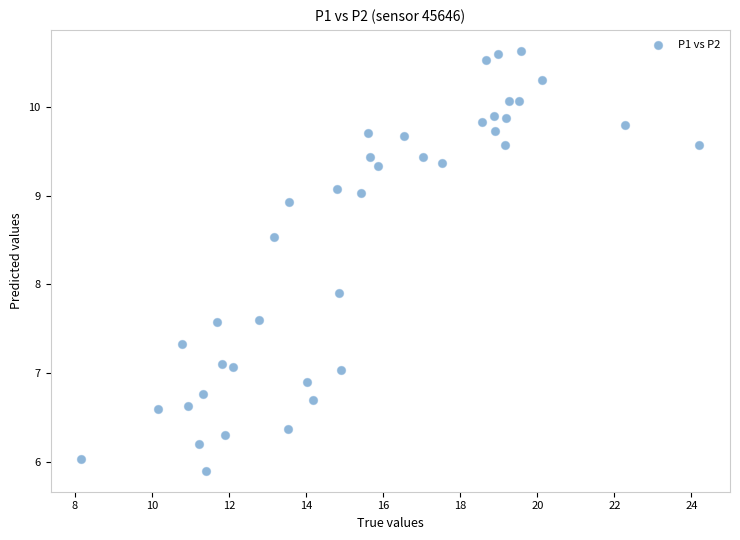

What Y value in the scatter plot is closest to 8?

7.9